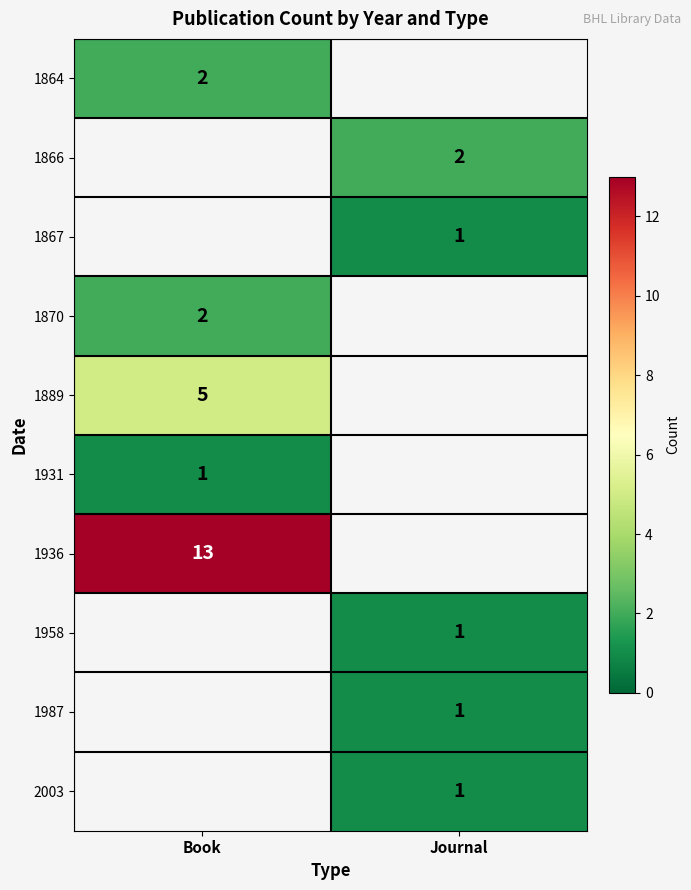

True or false: 1958 has a value of 1 at Journal.

True